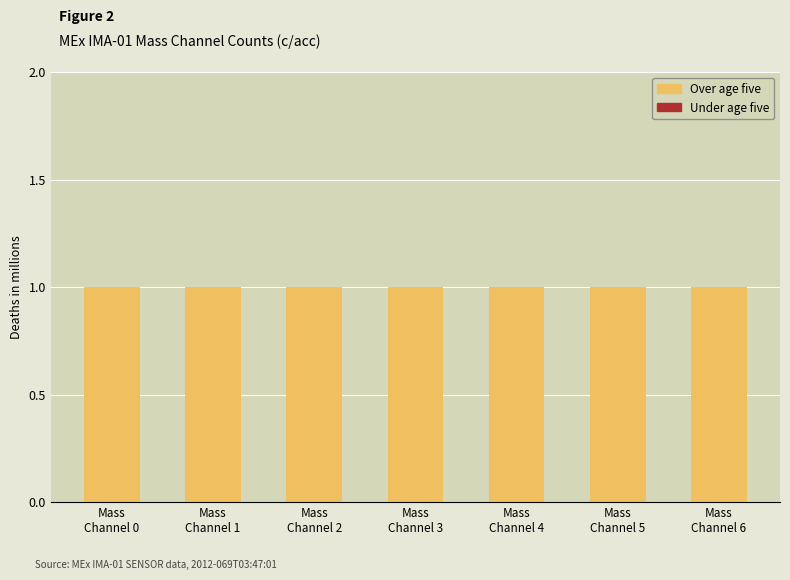

What is the spread (max minus min) of values at Mass
Channel 1?

1